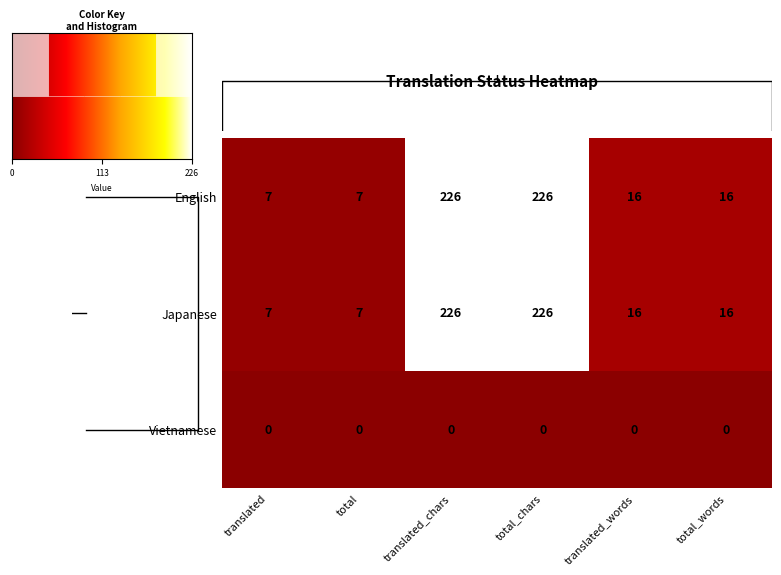

Is the value of English at total_chars greater than the value of Japanese at translated?

Yes